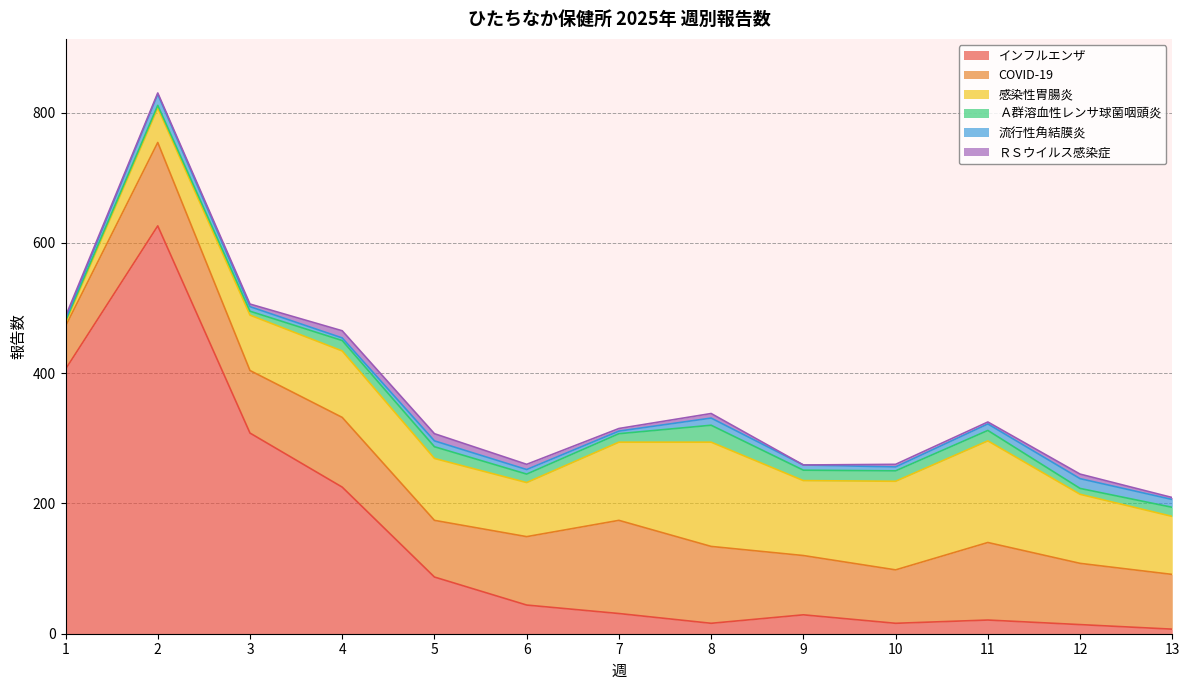

True or false: COVID-19 and Ａ群溶血性レンサ球菌咽頭炎 intersect in this chart.

False